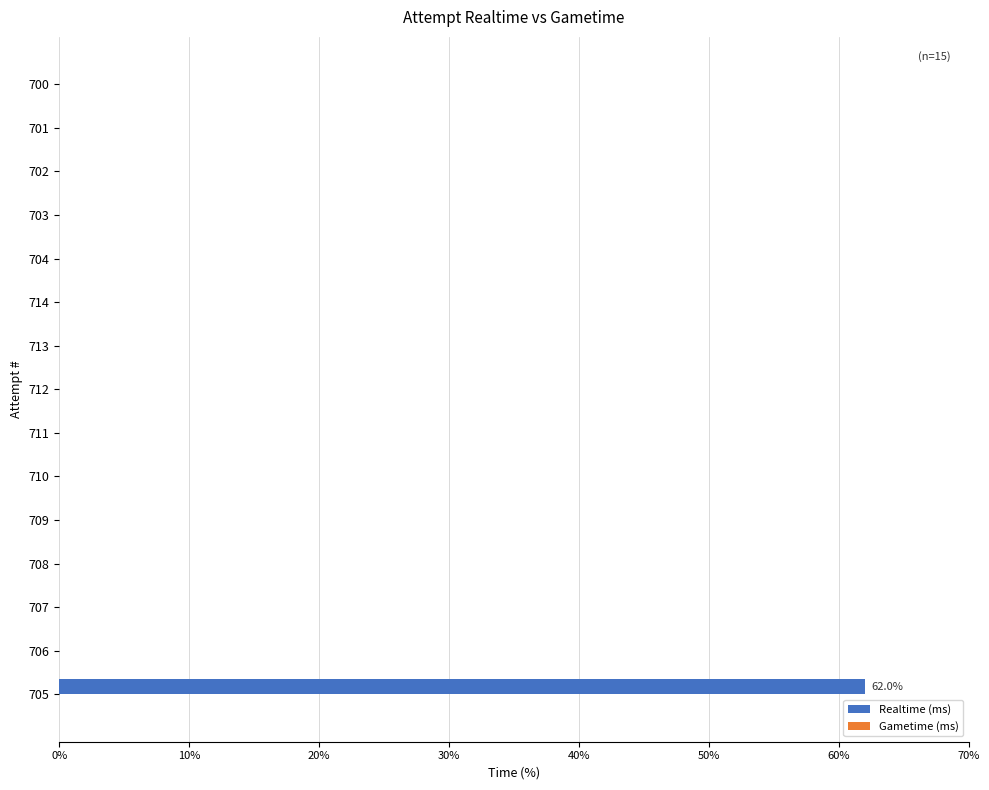

What is the greatest value displayed?

62